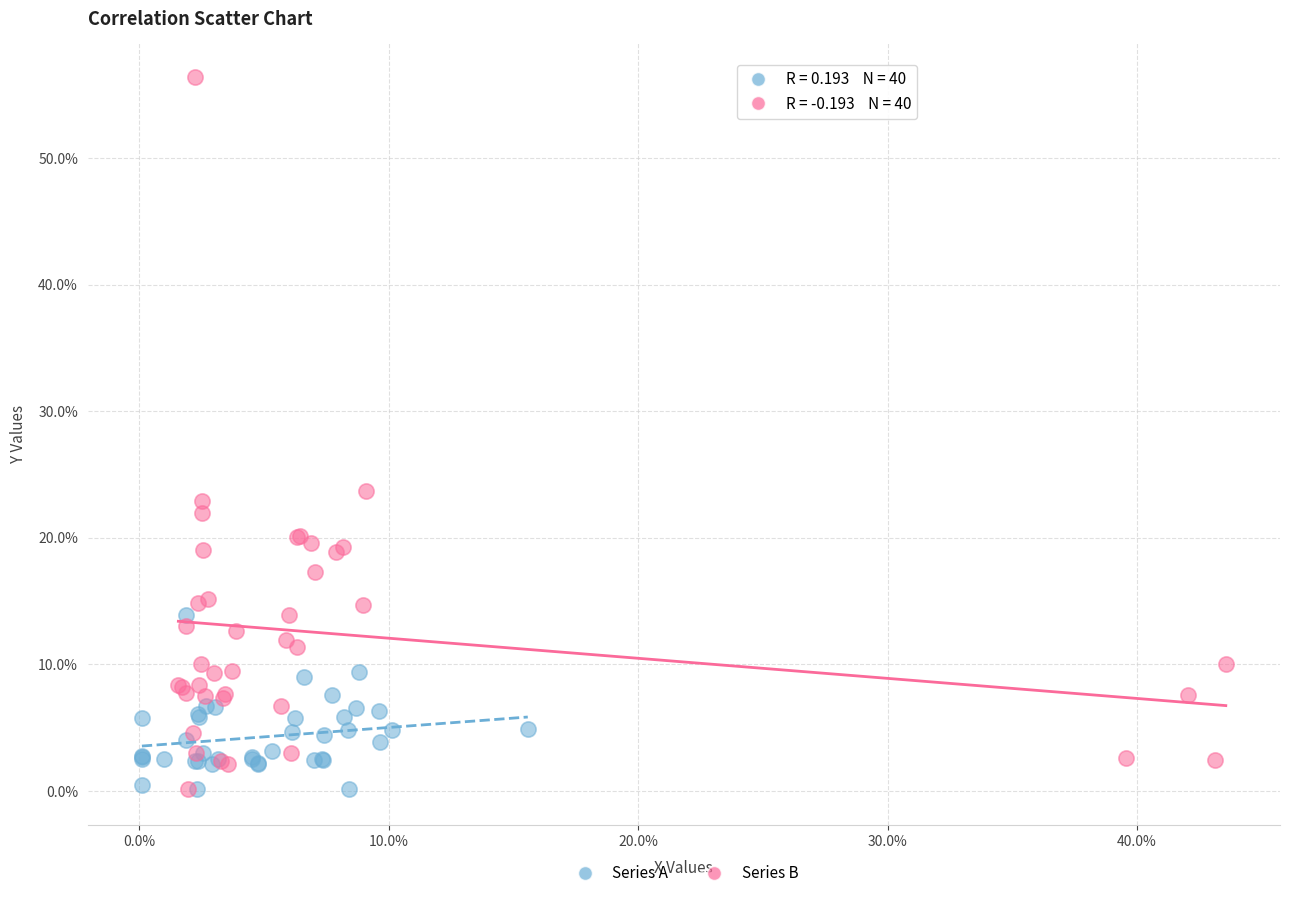

Which series has the largest Y range (max minus min)?

Series B